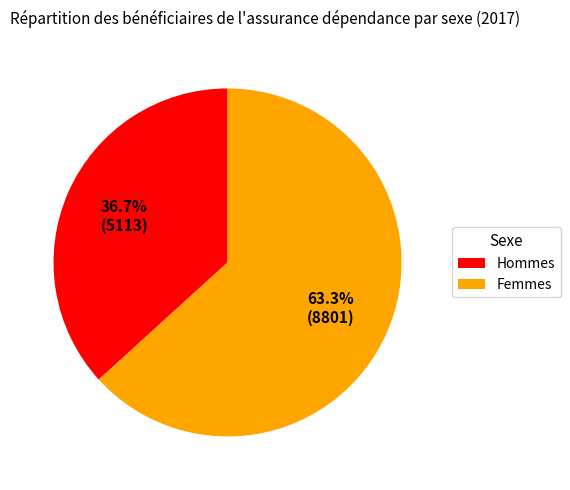

What percentage do Femmes and Hommes together represent?

100.0%